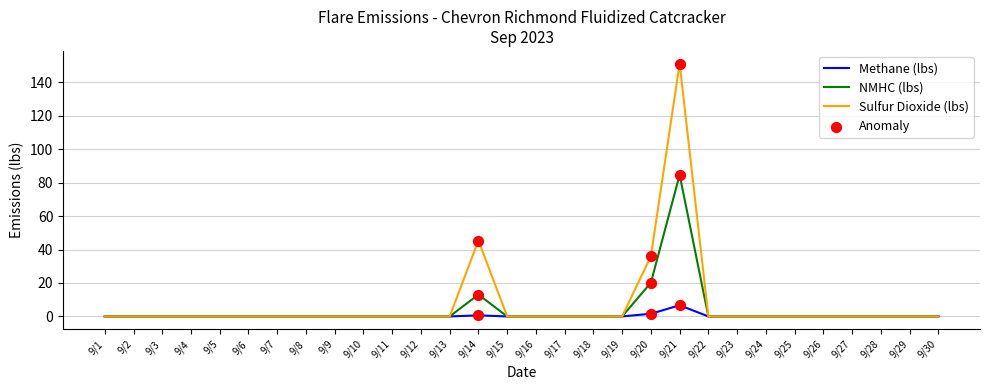

At how many categories does at least one series exceed 118?

1